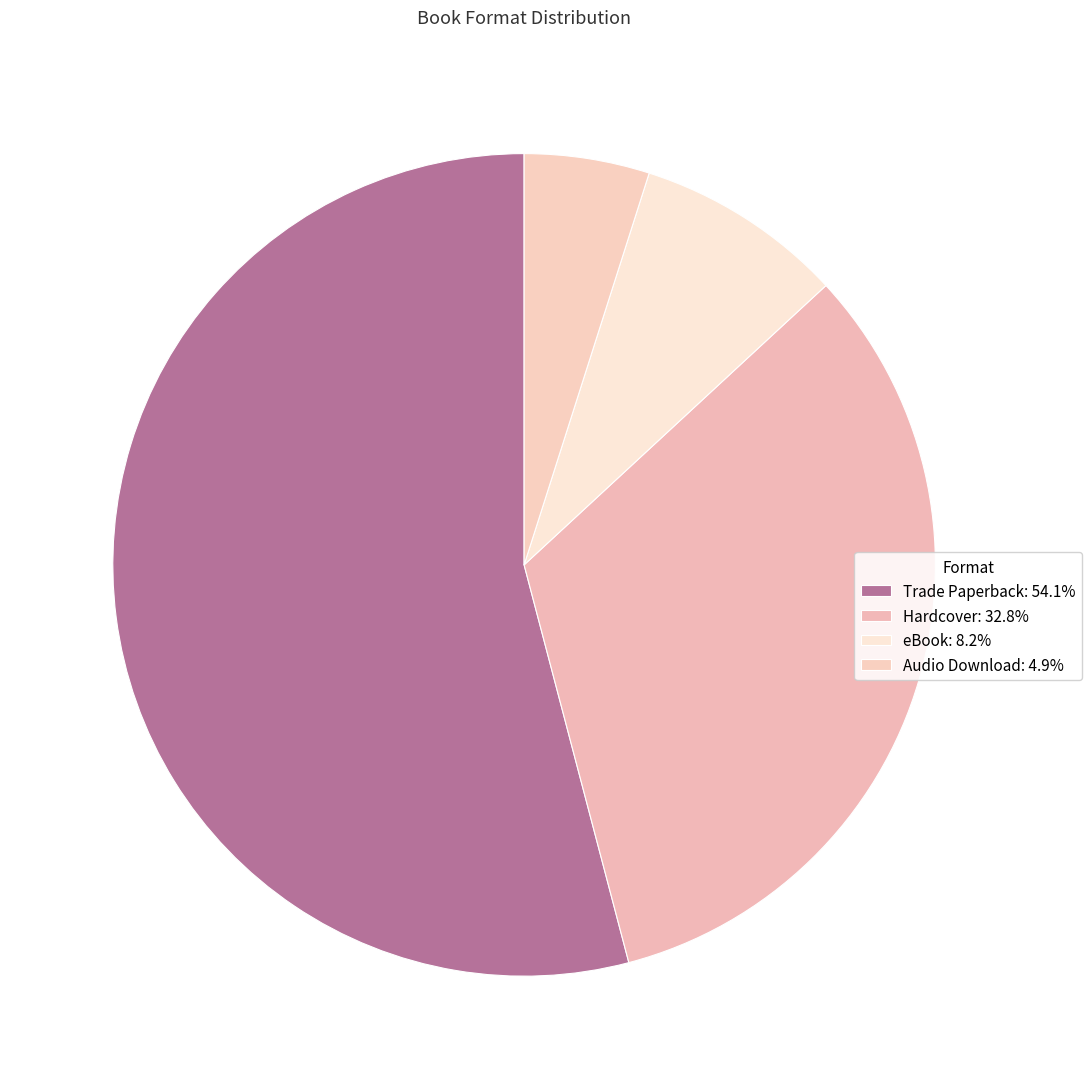

Do Hardcover and Audio Download together represent more than half of the pie?

No